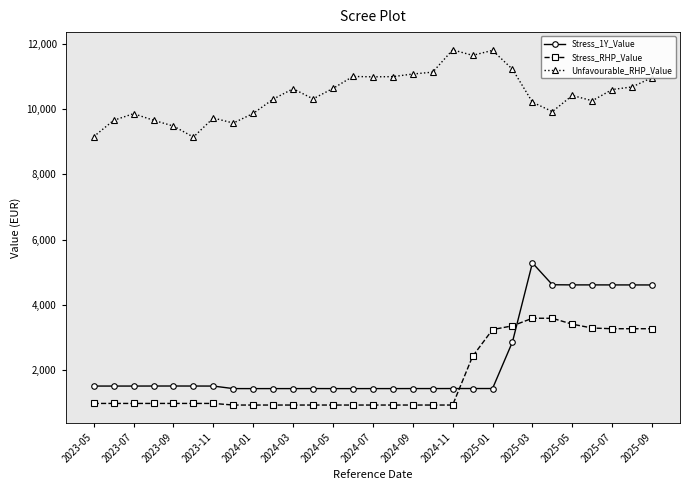

True or false: Stress_RHP_Value has more than 2 interior local peaks.

True